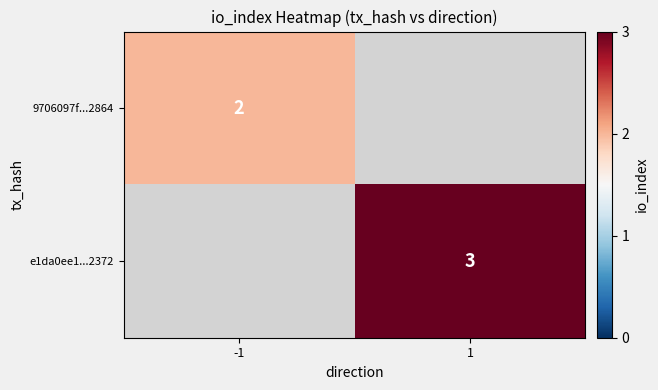

The value of 9706097f...2864 at -1 is 2. True or false?

True